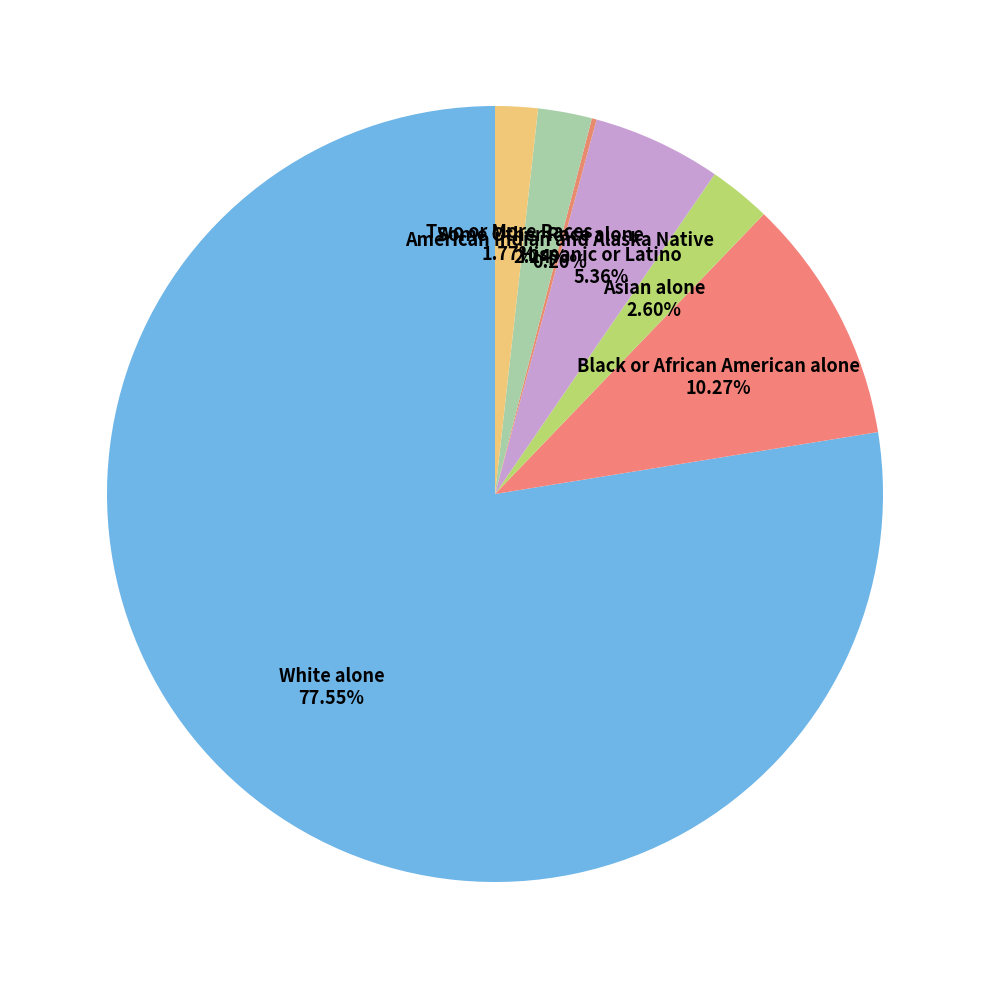

Is the sum of Hispanic or Latino and Asian alone greater than half?

No